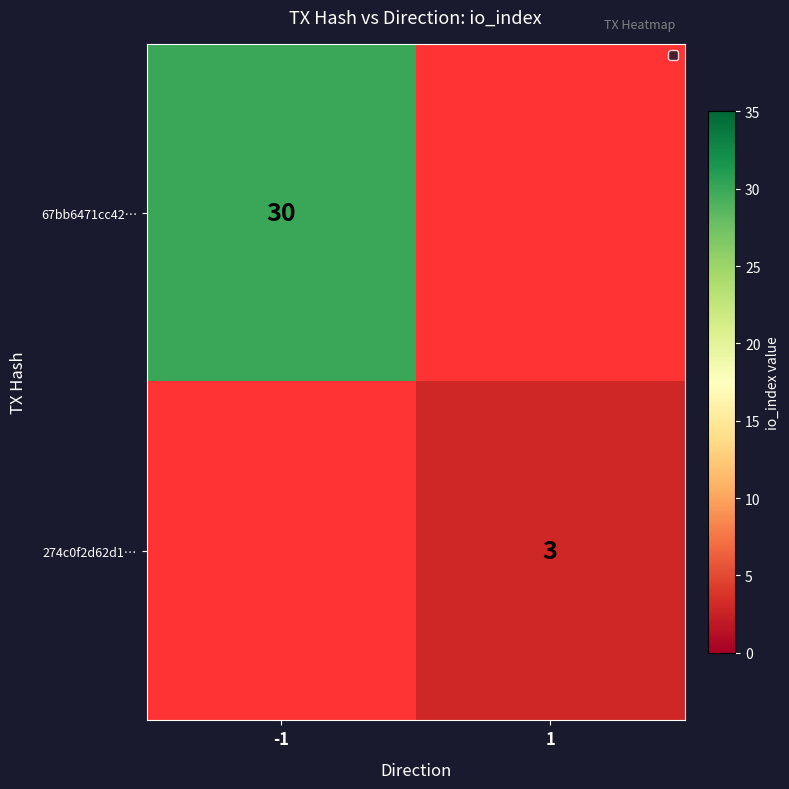

Which category has the lowest value across all series?

1